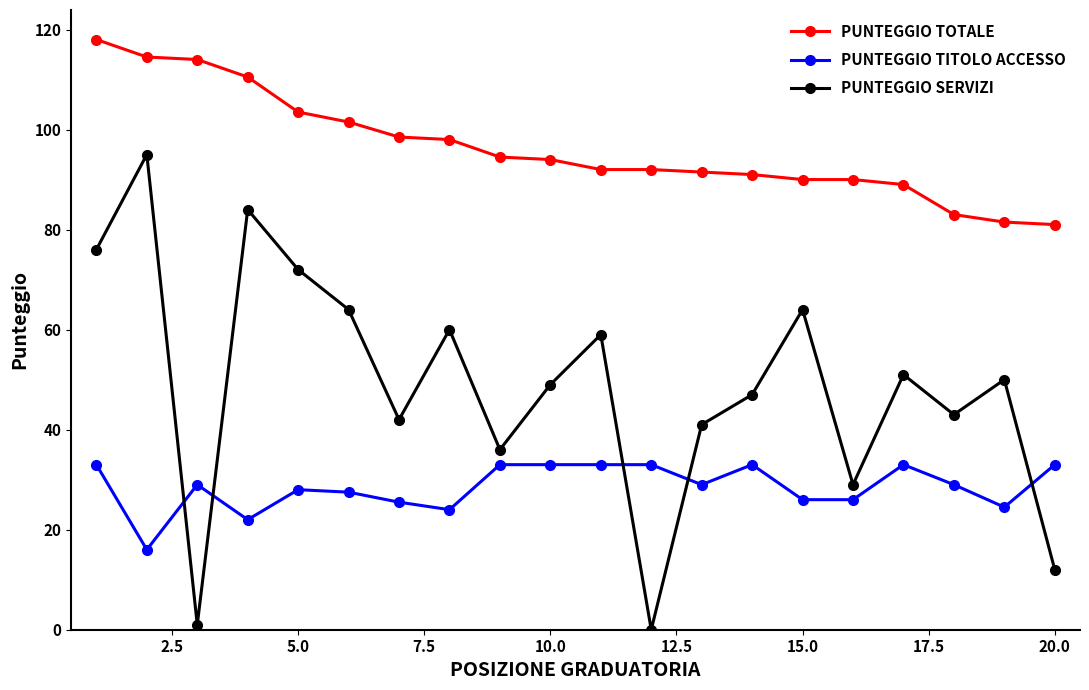

True or false: PUNTEGGIO TOTALE and PUNTEGGIO SERVIZI intersect in this chart.

False